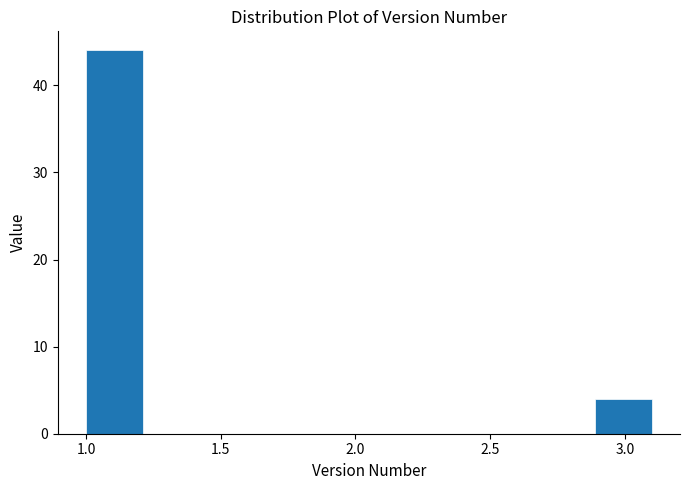

How tall is the bar that spans 1.00 to 1.21 on the x-axis? Neither the bar edges nor the heights are printed on the chart, so give them approximately, as read against the axes.

44